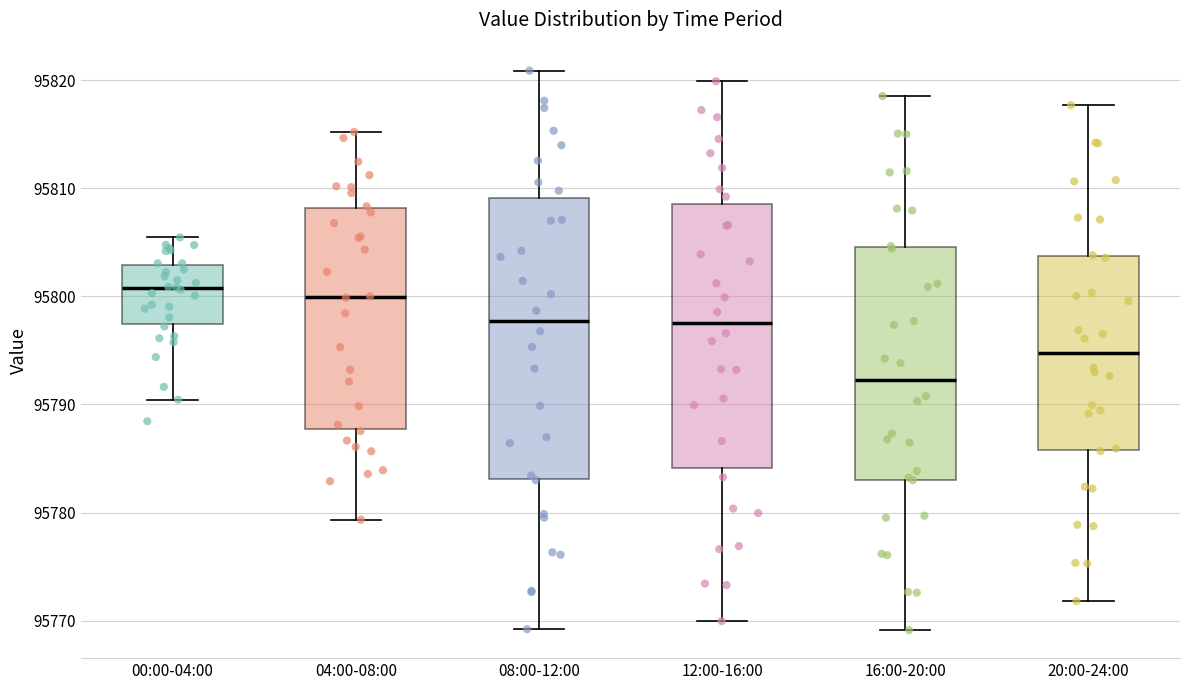

Which box has the lowest median line?

16:00-20:00